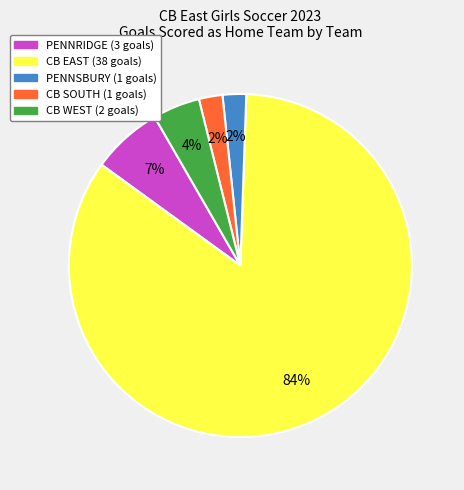

Is there a majority slice in this chart?

Yes